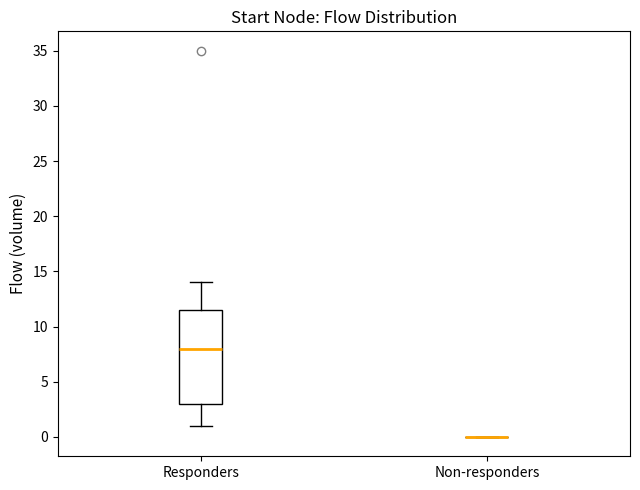

Reading left to right, read every box against the y-axis: the position of its median line, the range the box covers, and the ends of its whiskers. The values are not printed on the chart, so give them approximately, as read against the axis.

Responders: median 8.0, box 3.0 to 11.5, whiskers 1.0 to 14.0
Non-responders: box collapsed to a line at 0.0, whiskers 0.0 to 0.0